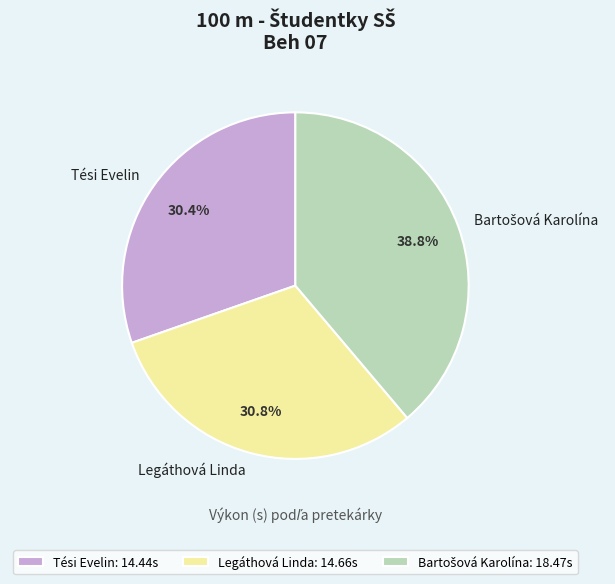

Is it true that Tési Evelin is 30% of the pie?

True